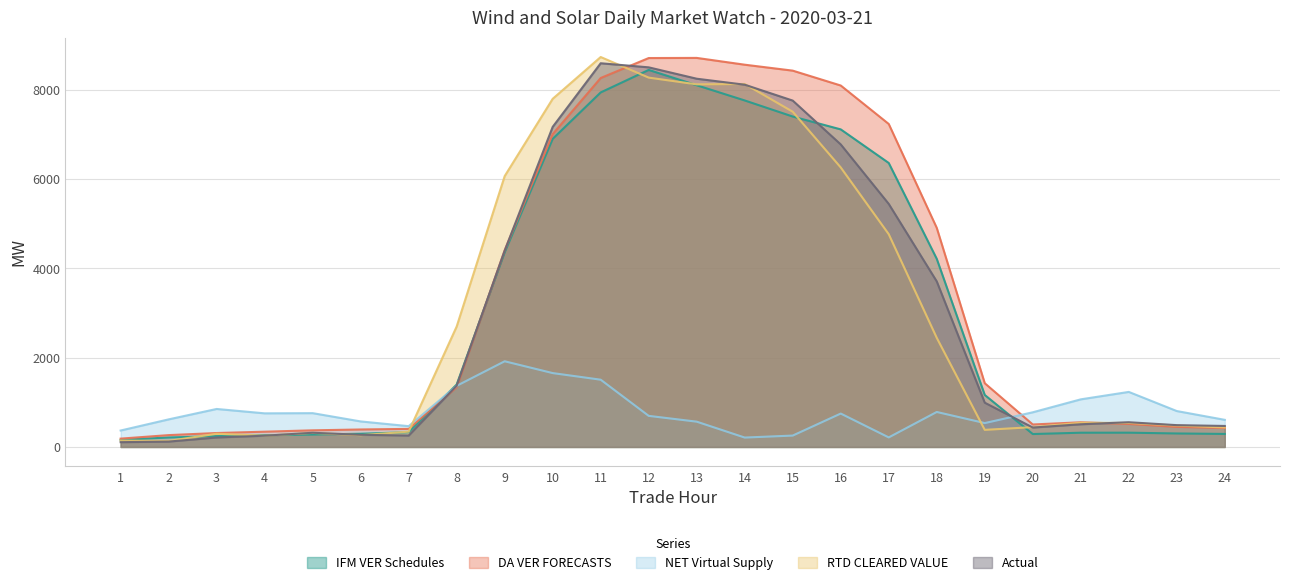

How many intersections are there between IFM VER Schedules and DA VER FORECASTS?

2